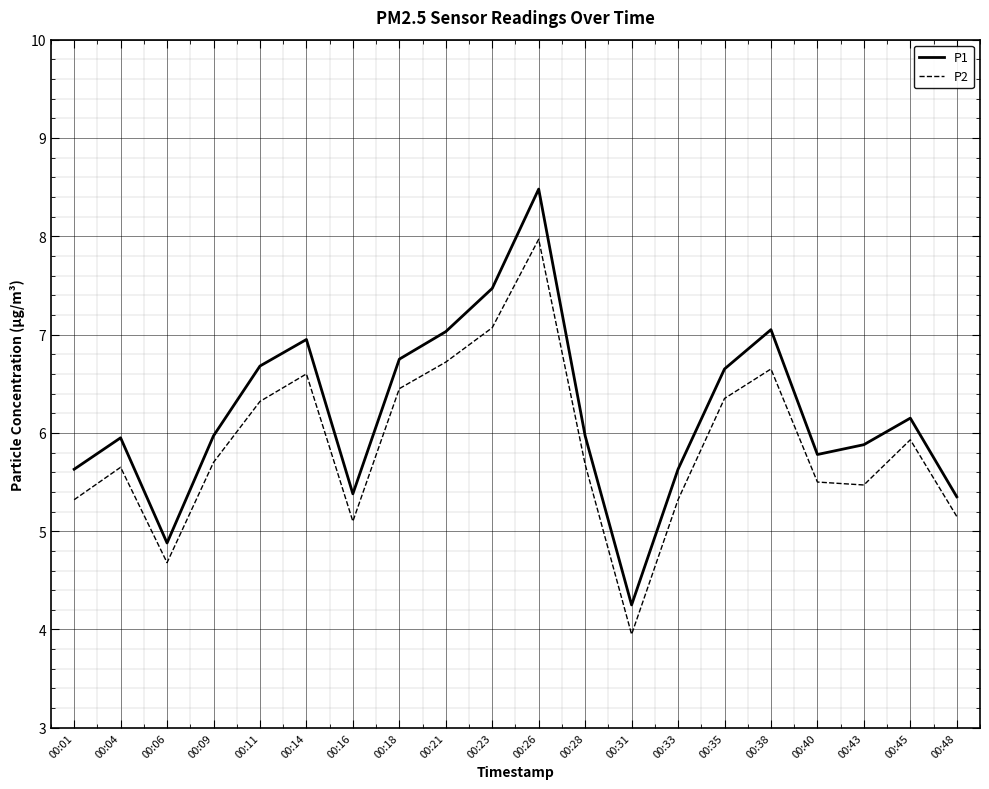

Which label corresponds to the largest value in the chart?

00:26